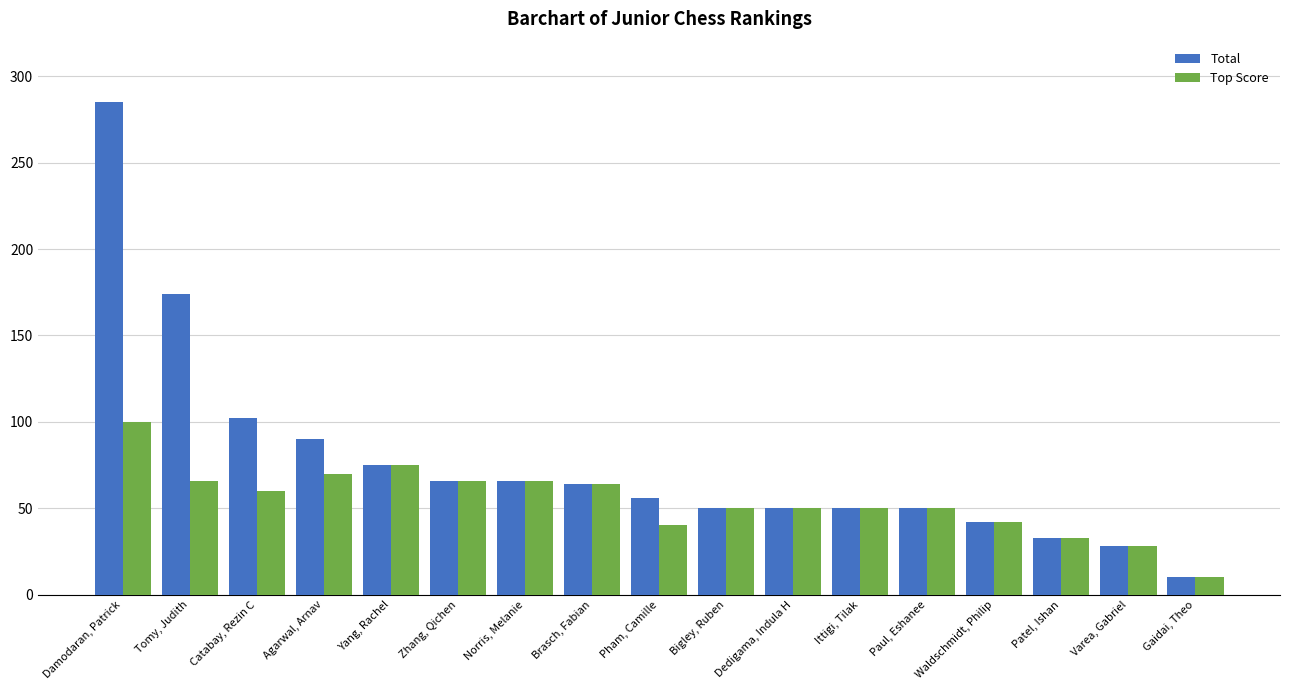

Reading left to right, what are all the values shown in this chart?

Total: 285	174	102	90	75	66	66	64	56	50	50	50	50	42	33	28	10
Top Score: 100	66	60	70	75	66	66	64	40	50	50	50	50	42	33	28	10